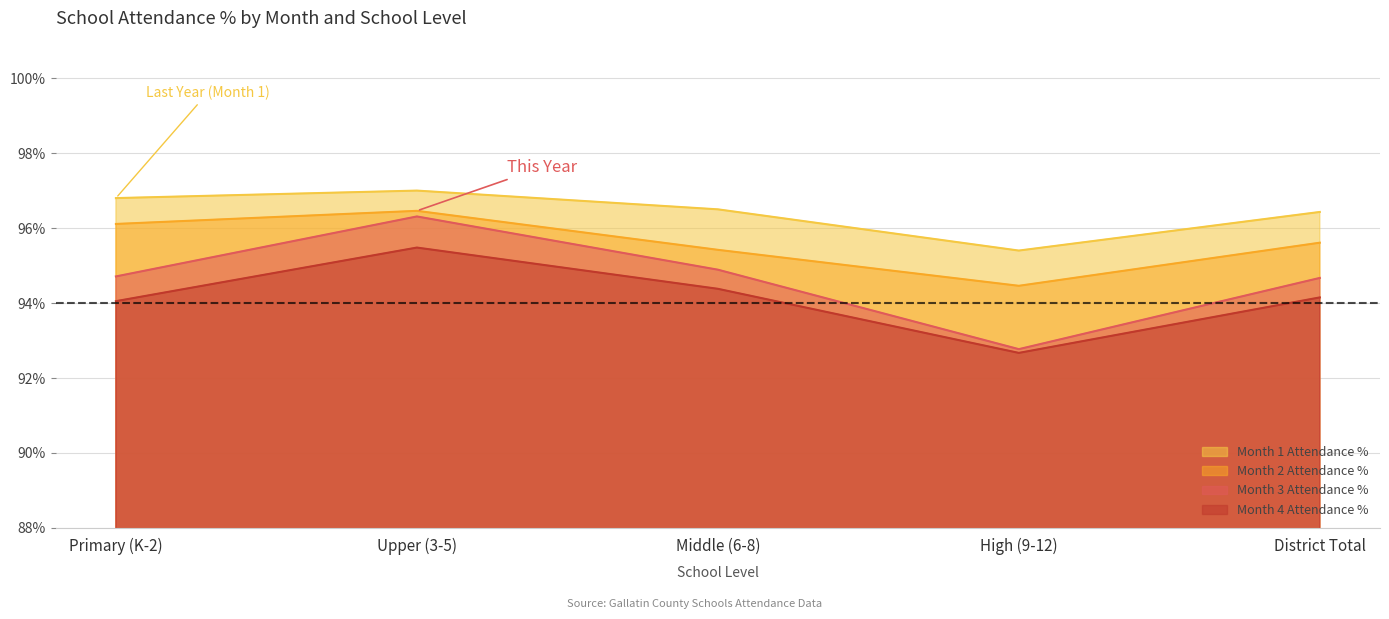

What is the average value of the Month 4 Attendance % series?

0.9